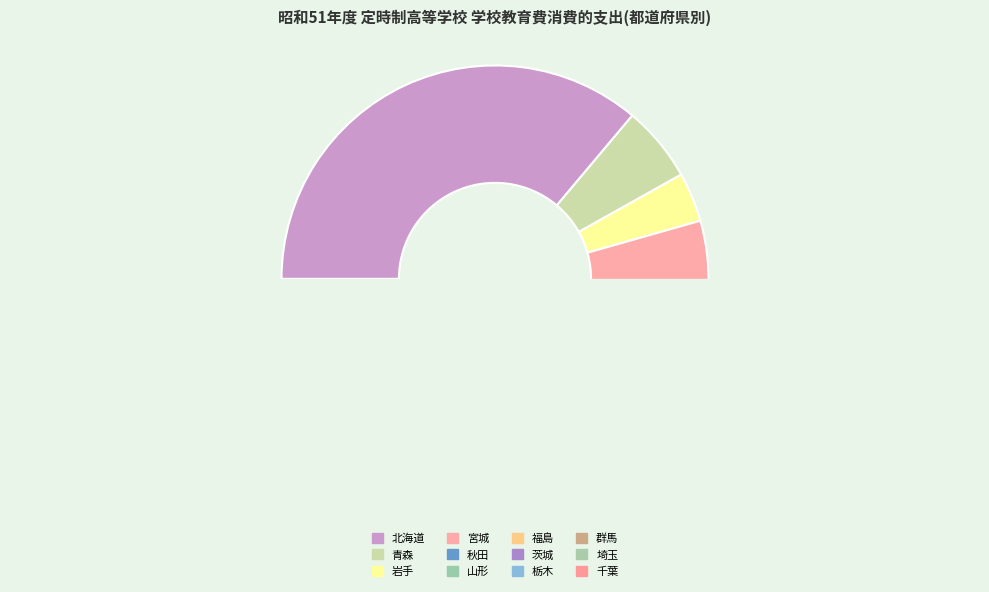

Combined, do 福島 and 岩手 account for over 50%?

No